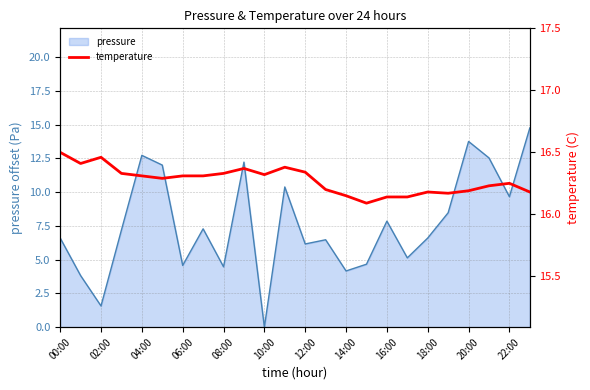

Which category has the lowest value in the pressure series?

10:00